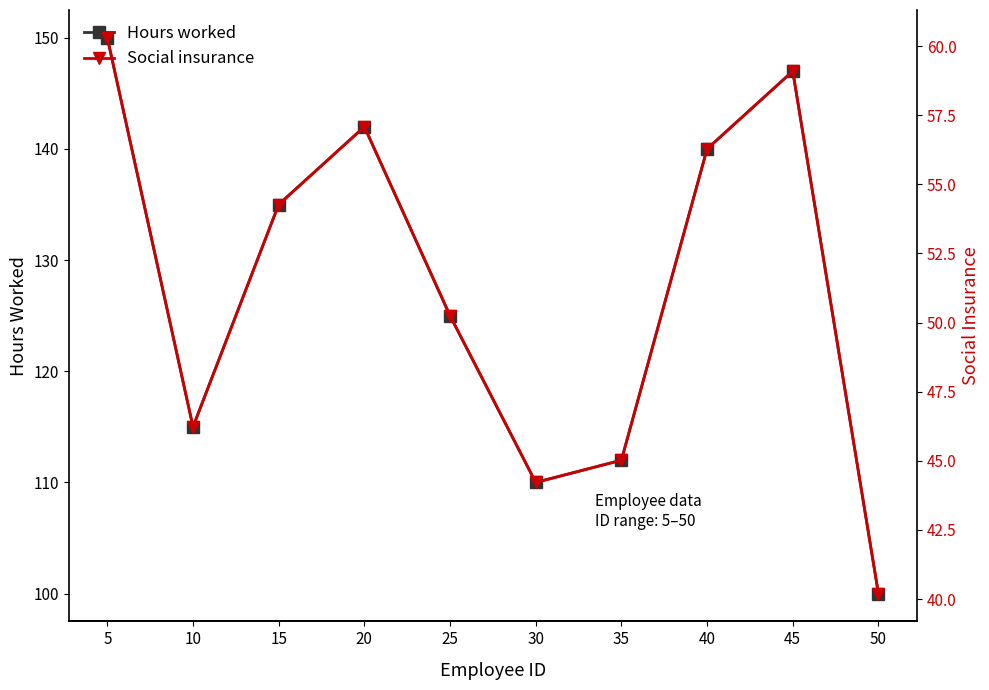

Which label corresponds to the smallest value in the chart?

50